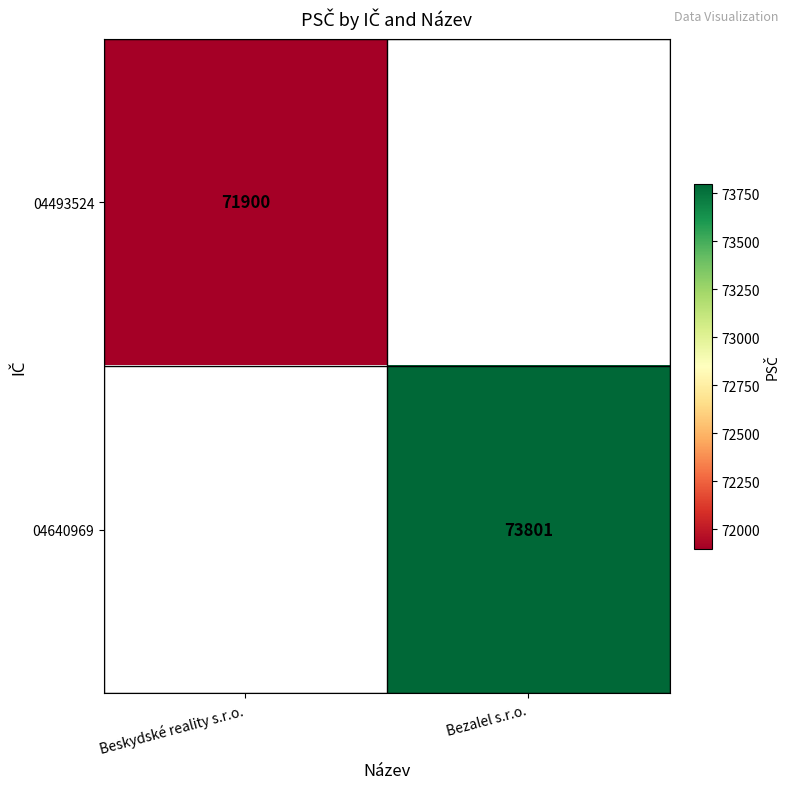

The 04493524 series shows 71900 at Beskydské reality s.r.o.. True or false?

True